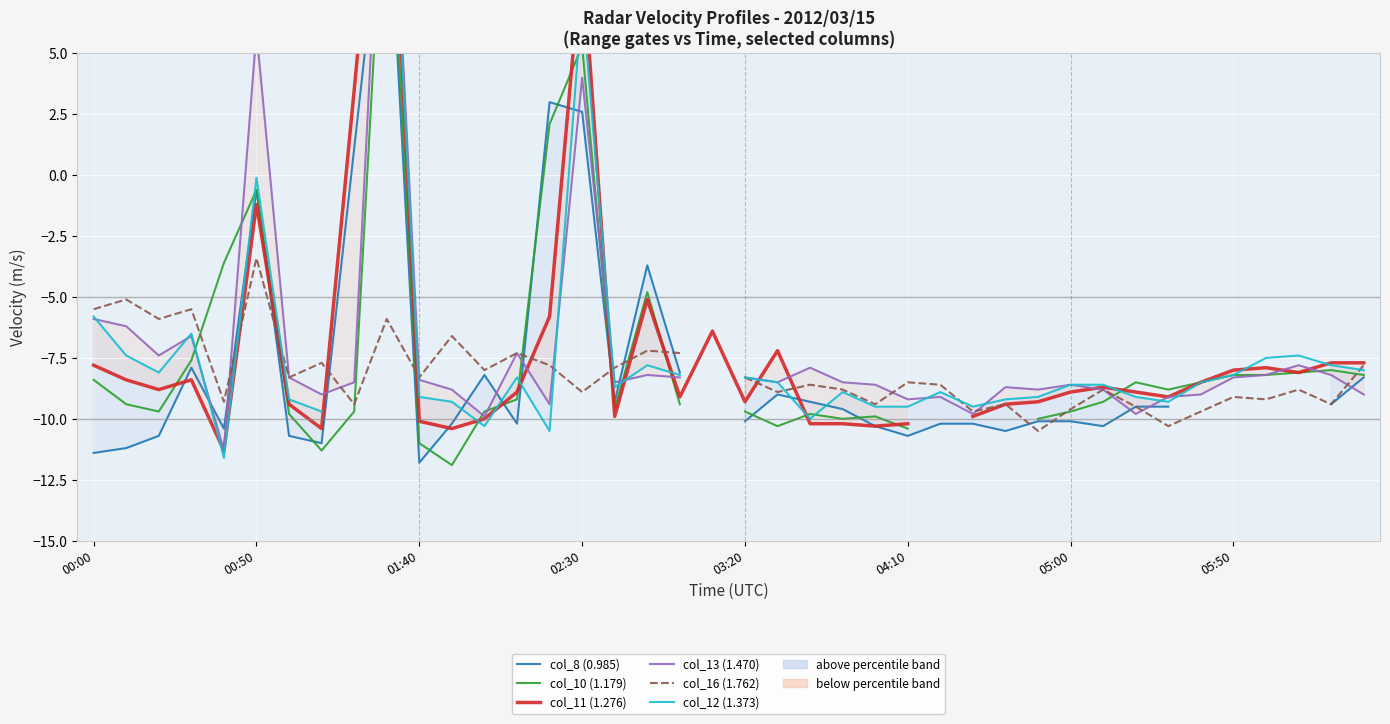

At how many categories does at least one series exceed 11?

1